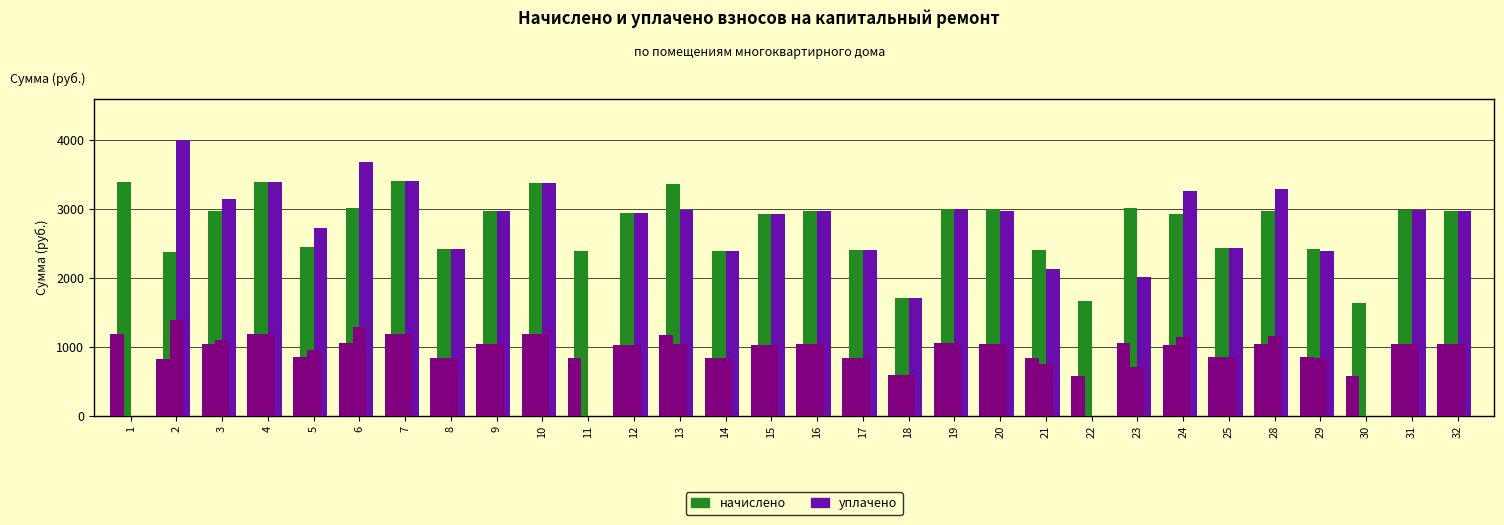

At which category is the sum across all series the highest?

7